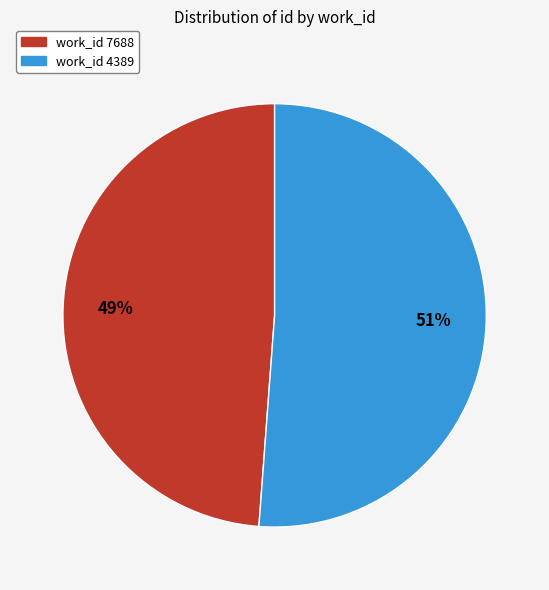

To the nearest percent, what is the difference between the largest and smallest slice percentages?

2%